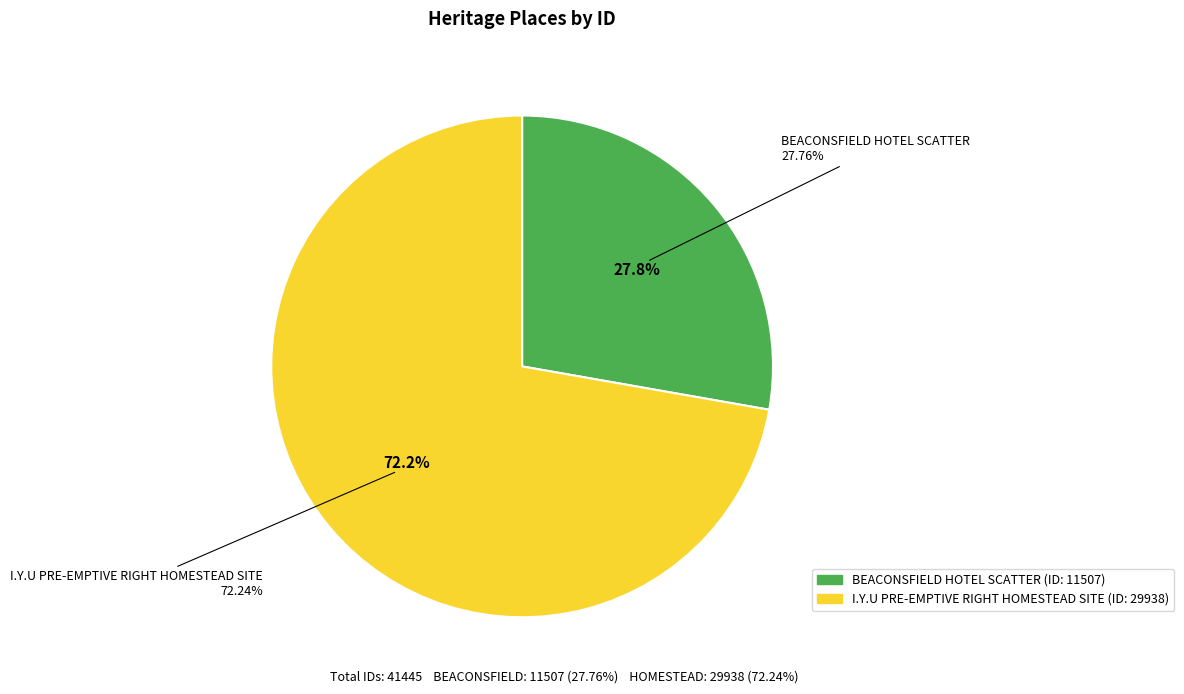

Rank the categories by value from highest to lowest.

I.Y.U PRE-EMPTIVE RIGHT HOMESTEAD SITE, BEACONSFIELD HOTEL SCATTER